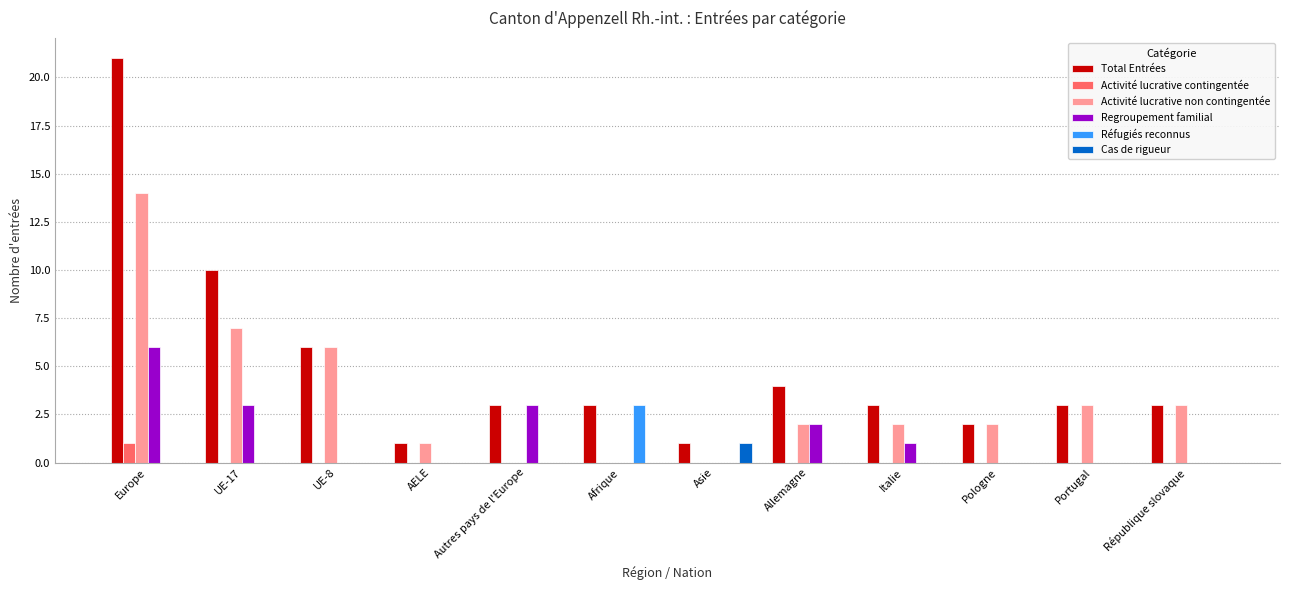

What is the maximum value shown in the chart?

21